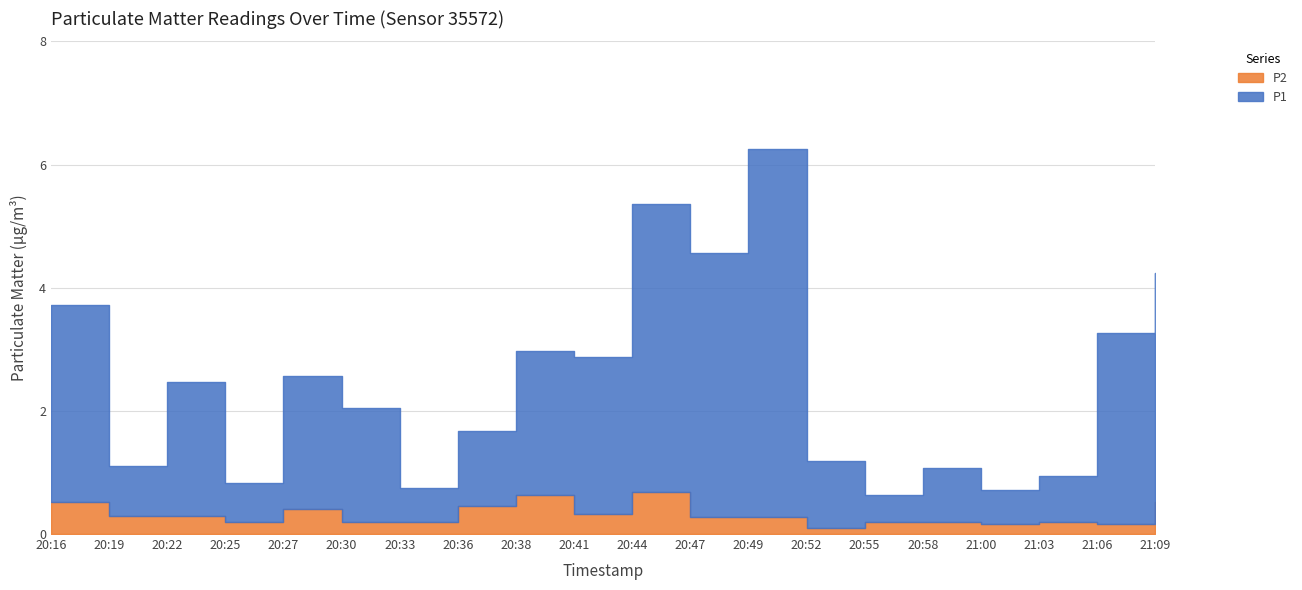

How many lines are shown in the chart?

2